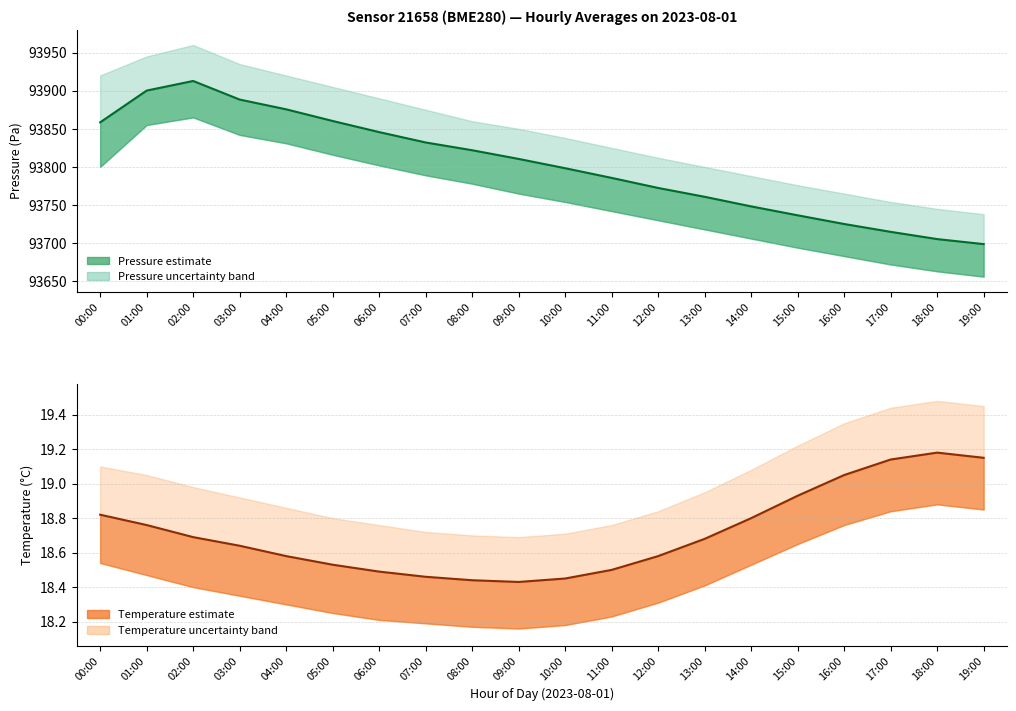

True or false: pressure_lower and temperature_lower cross at least once.

False